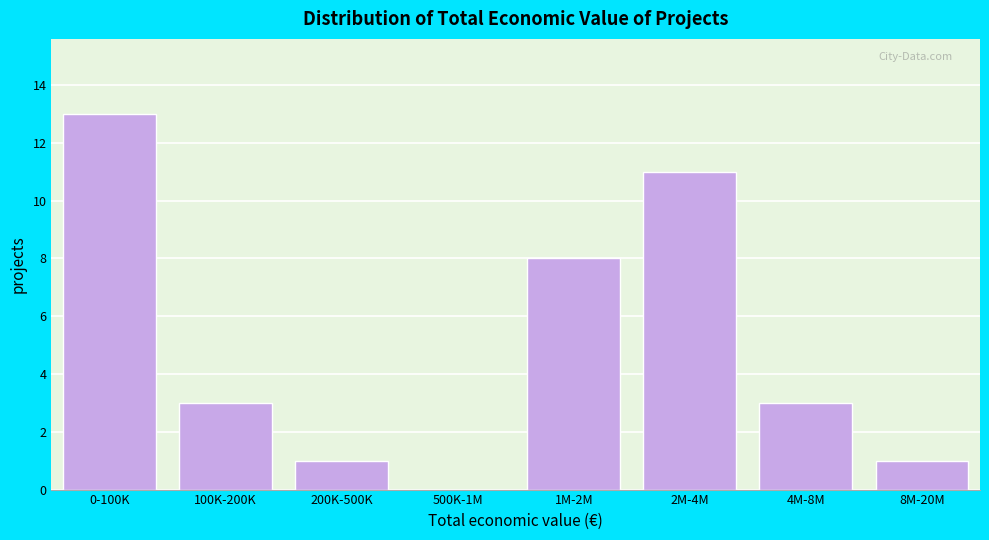

Reading right to left, what are all the values shown in this chart?

8M-20M=1	4M-8M=3	2M-4M=11	1M-2M=8	500K-1M=0	200K-500K=1	100K-200K=3	0-100K=13